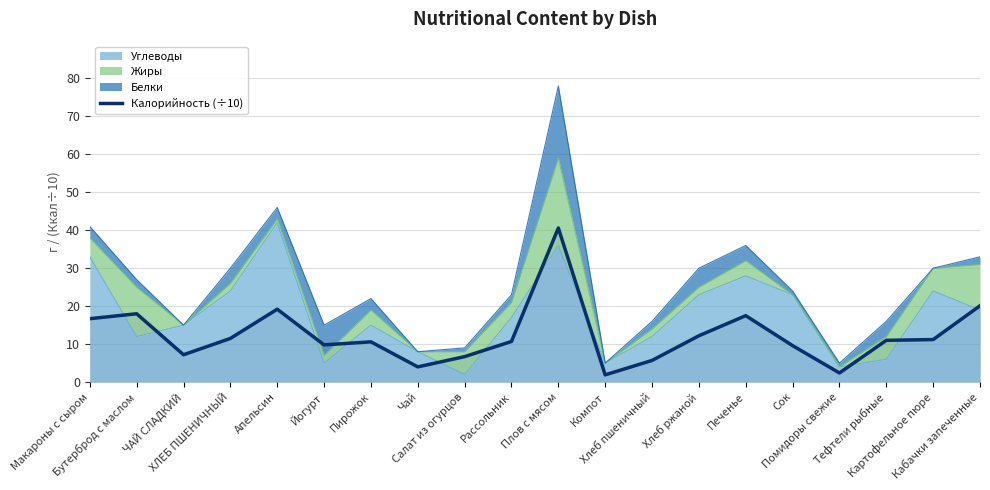

Reading left to right, list all the values displayed in this chart.

Макароны с сыром=16.7	Бутерброд с маслом=18.0	ЧАЙ СЛАДКИЙ=7.2	ХЛЕБ ПШЕНИЧНЫЙ=11.5	Апельсин=19.2	Йогурт=9.8	Пирожок=10.6	Чай=4.0	Салат из огурцов=6.7	Рассольник=10.7	Плов с мясом=40.6	Компот=1.9	Хлеб пшеничный=5.7	Хлеб ржаной=12.2	Печенье=17.5	Сок=9.6	Помидоры свежие=2.4	Тефтели рыбные=11.0	Картофельное пюре=11.2	Кабачки запеченные=20.1